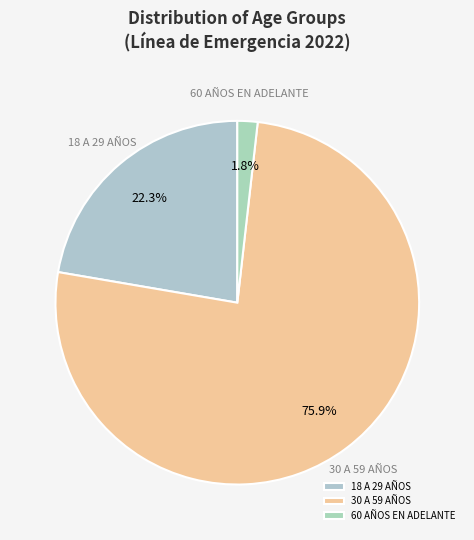

What is the smallest slice in the pie chart?

60 AÑOS EN ADELANTE